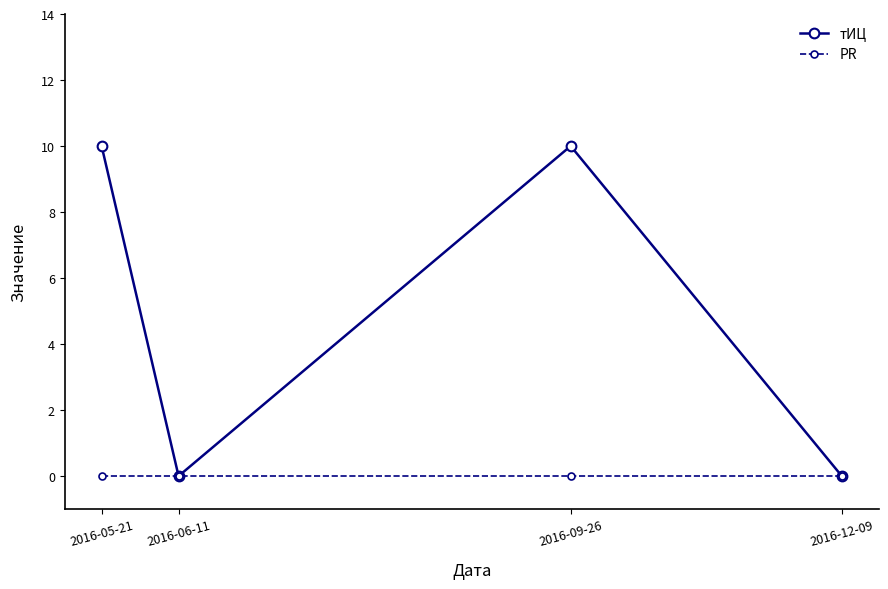

List the series in order of their overall mean, lowest first.

PR, тИЦ